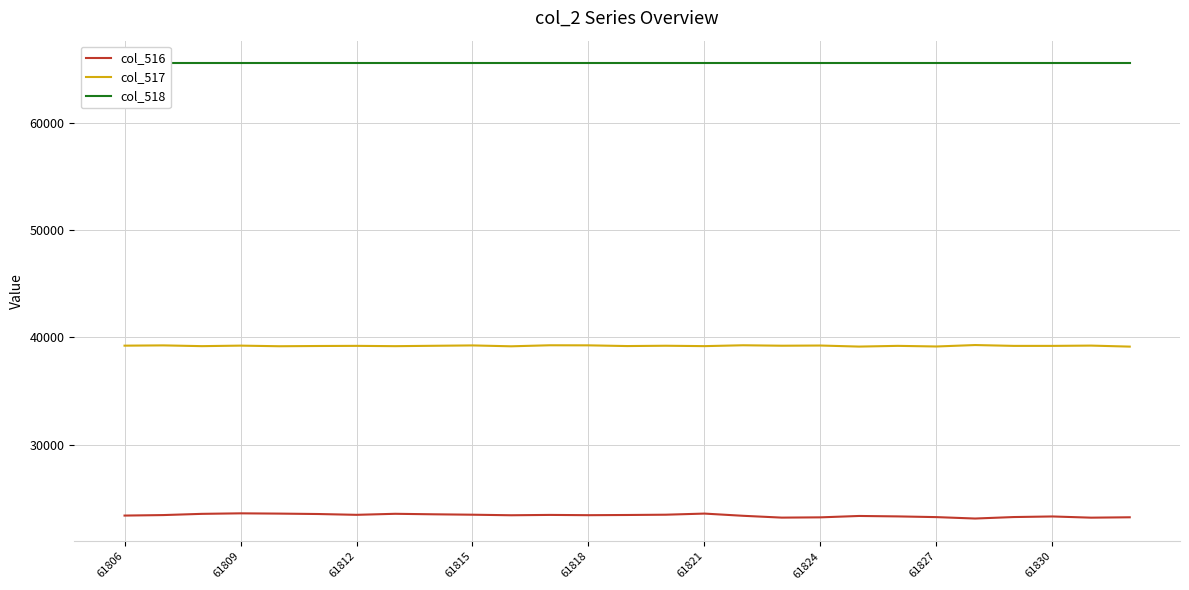

What is the average value of the col_518 series?

65535